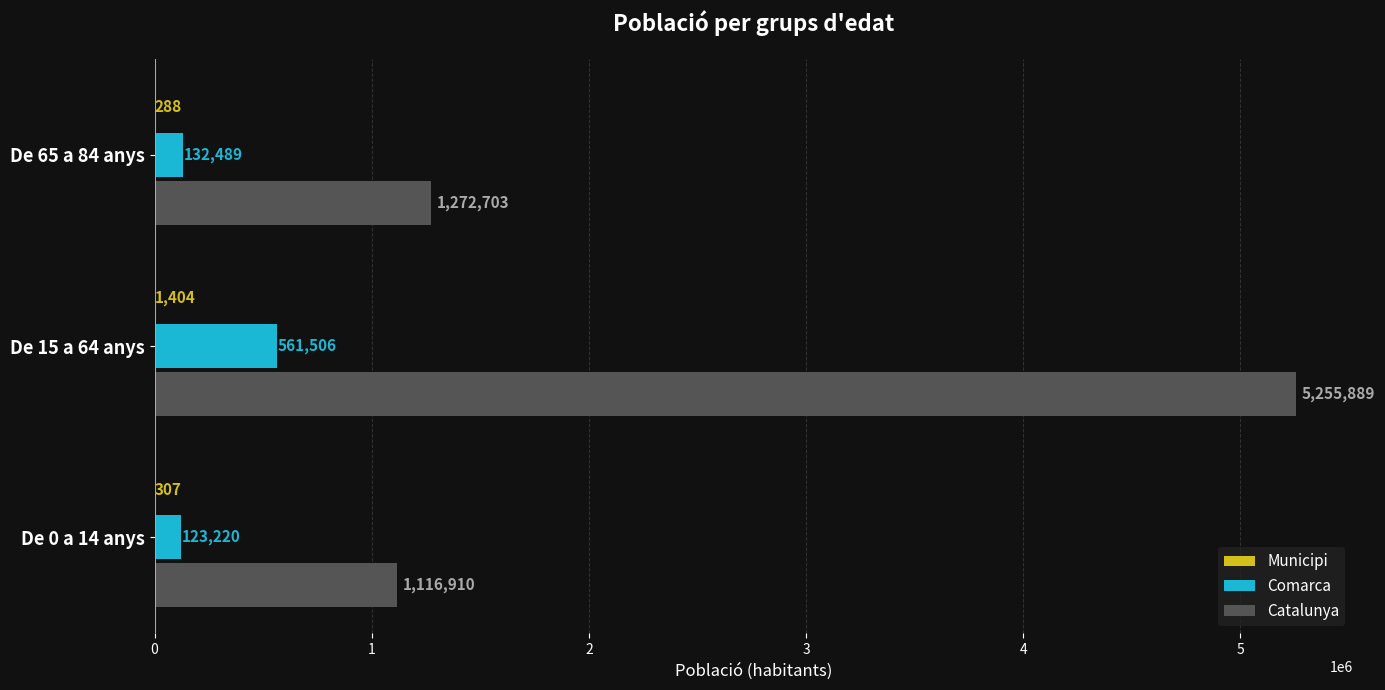

What is the sum of all Catalunya values?

7645502